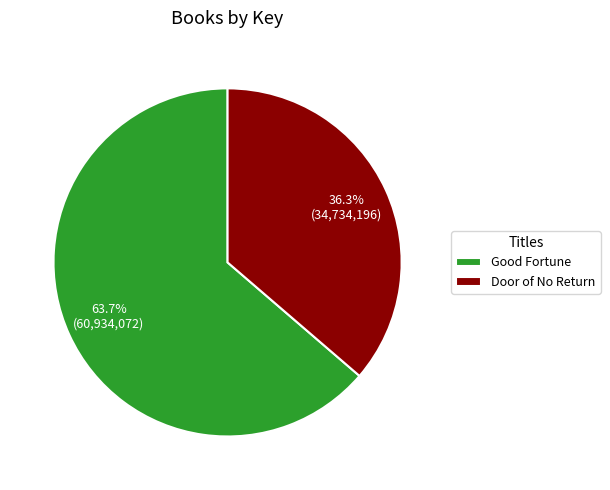

The Door of No Return slice represents 43% of the pie. True or false?

False